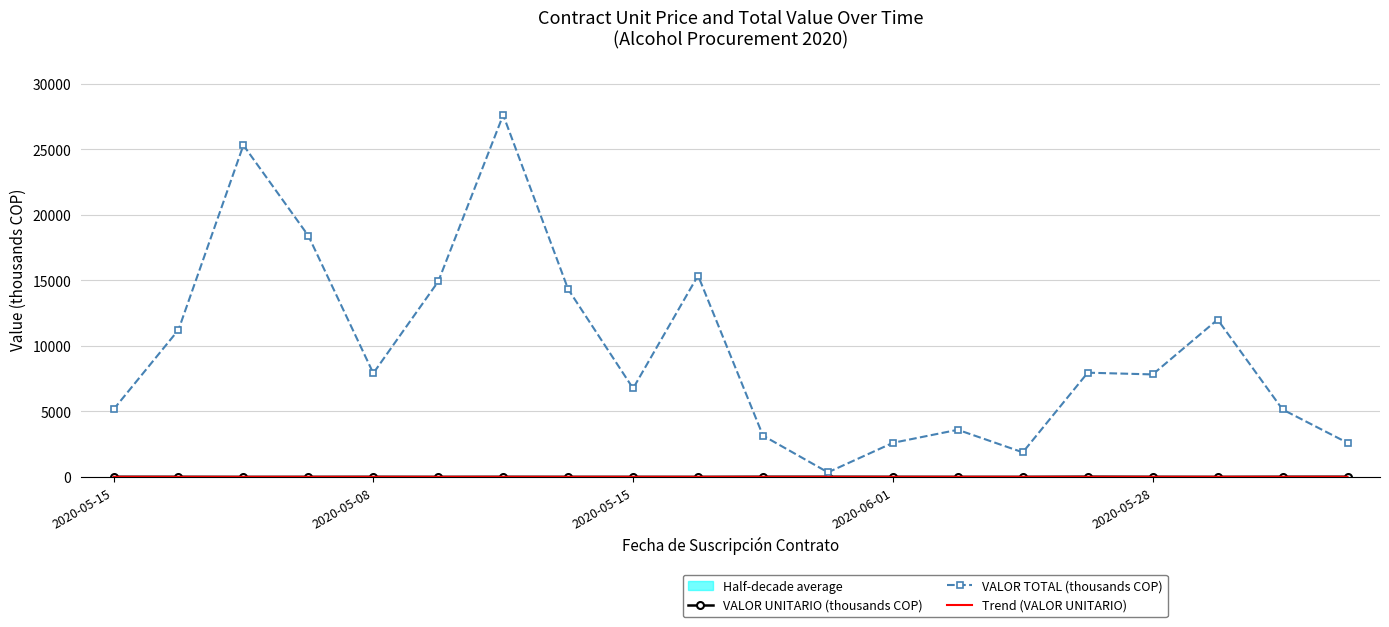

What is the difference between the maximum and minimum values in the VALOR UNITARIO (thousands COP) series?

14.5